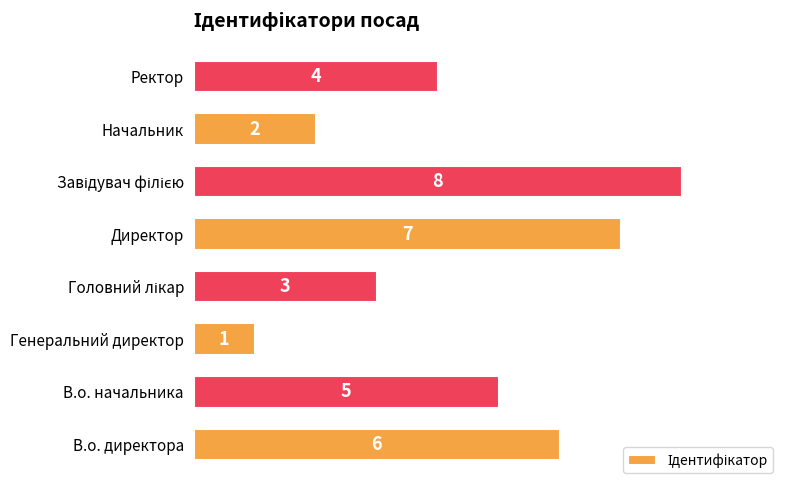

At which category does the chart reach its minimum across all series?

Генеральний директор